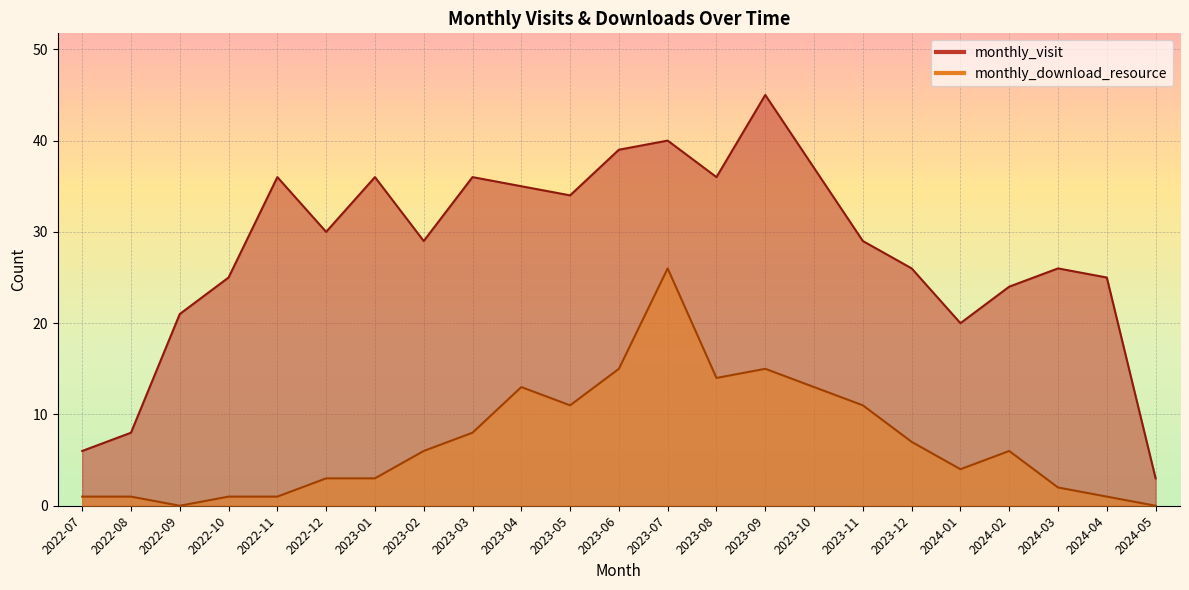

True or false: monthly_download_resource has a value of 1 at 2022-10.

True